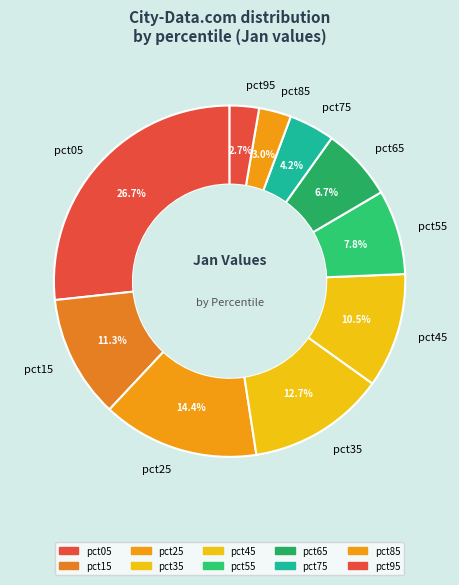

Between pct15 and pct75, which is larger?

pct15